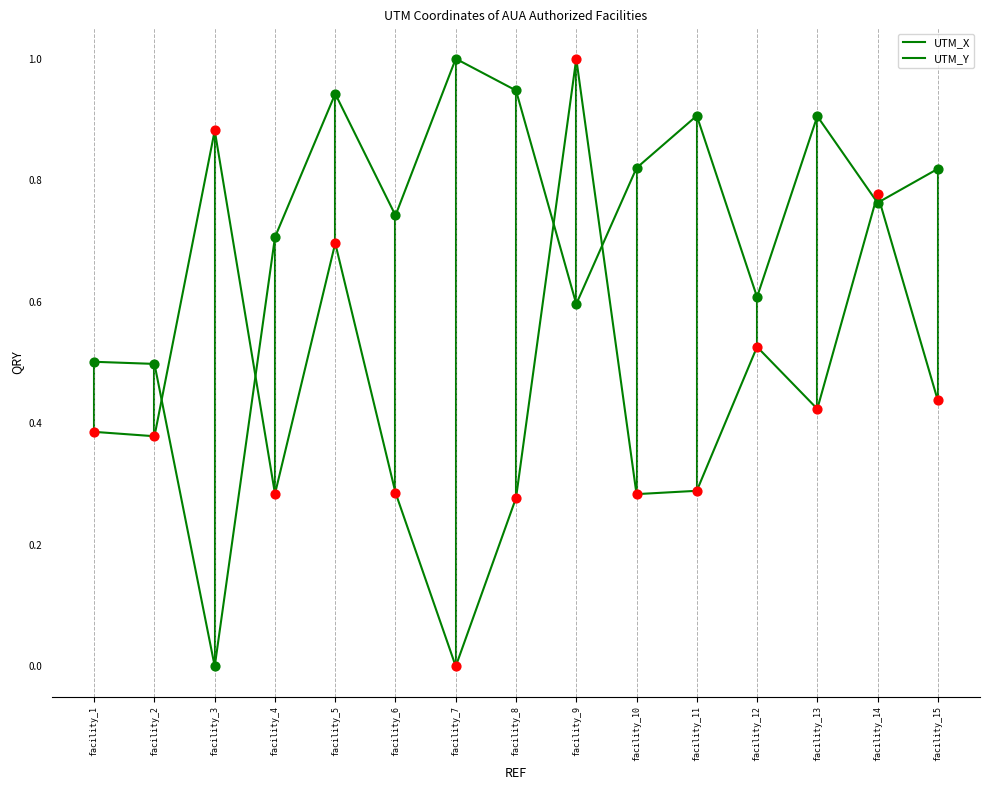

At how many categories does at least one series exceed 0?

15